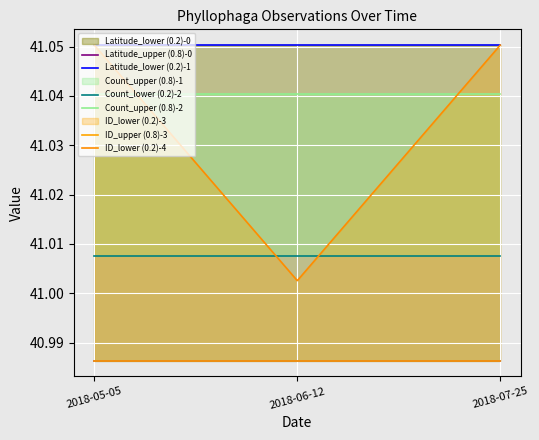

The ID_lower (0.2)-4 series shows 56.7 at 2018-07-25. True or false?

False